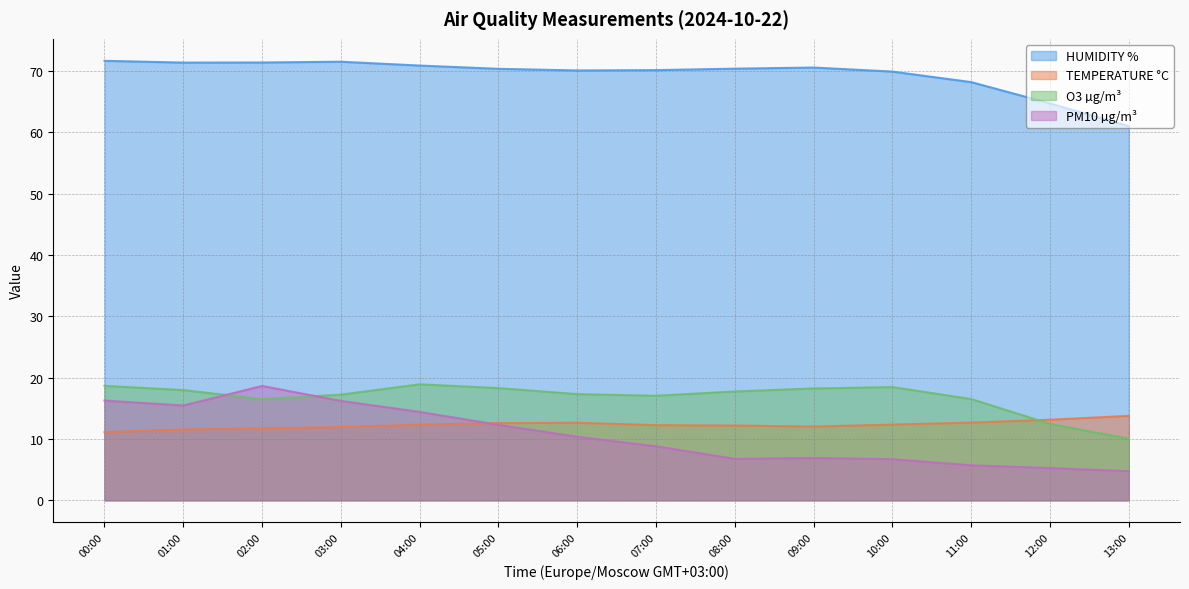

What is the value of the HUMIDITY % point at the 2nd from the left?

71.3